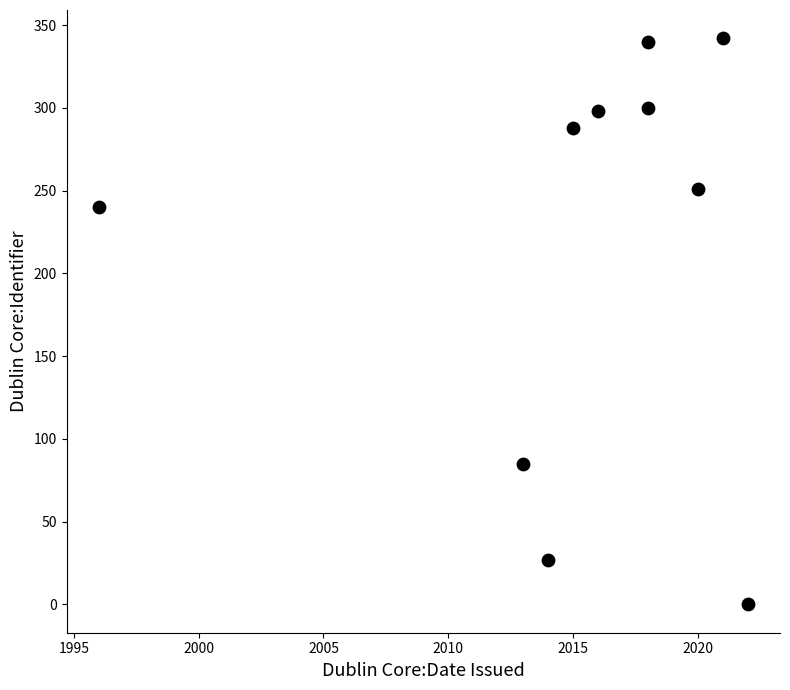

What is the average Y value?

217